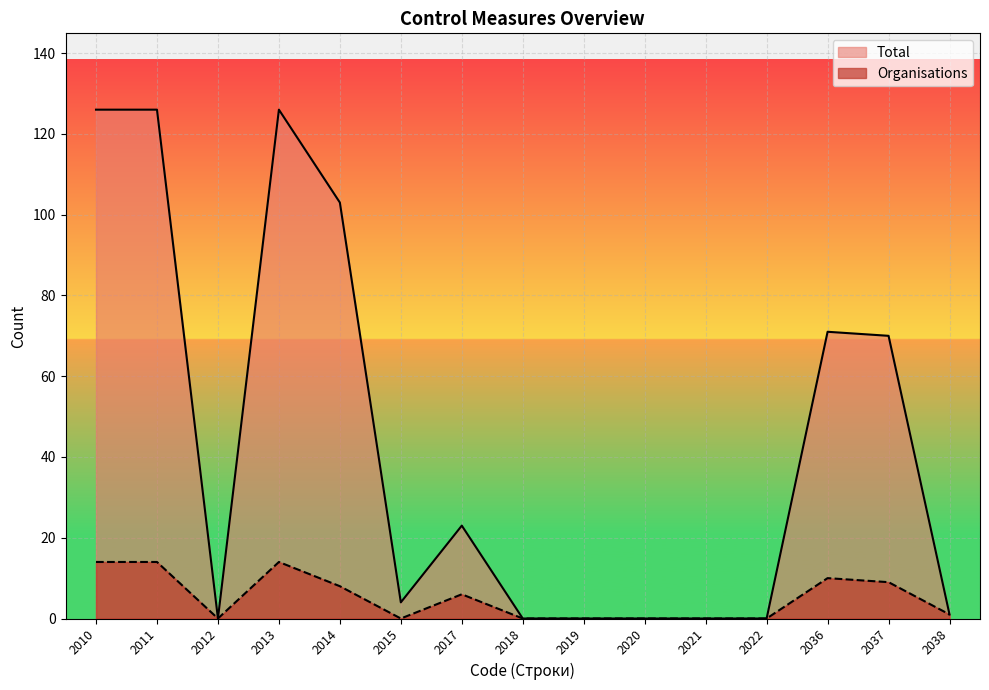

True or false: Total and Organisations intersect in this chart.

False